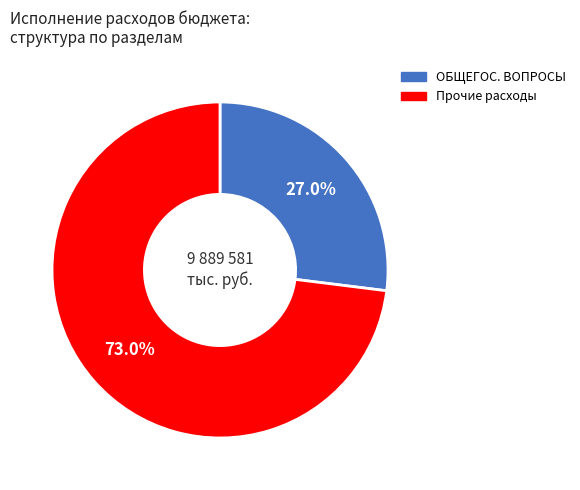

To the nearest percent, what is the average slice percentage?

50%